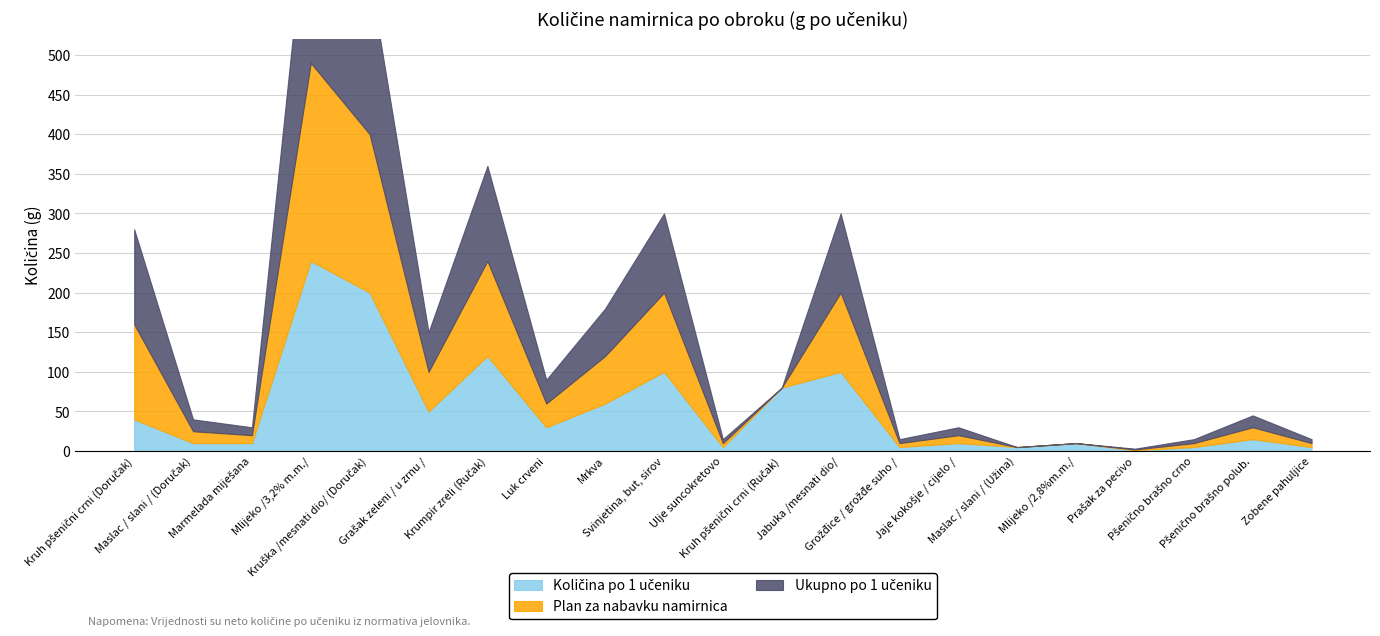

Does the chart display data point markers on the line(s)?

No